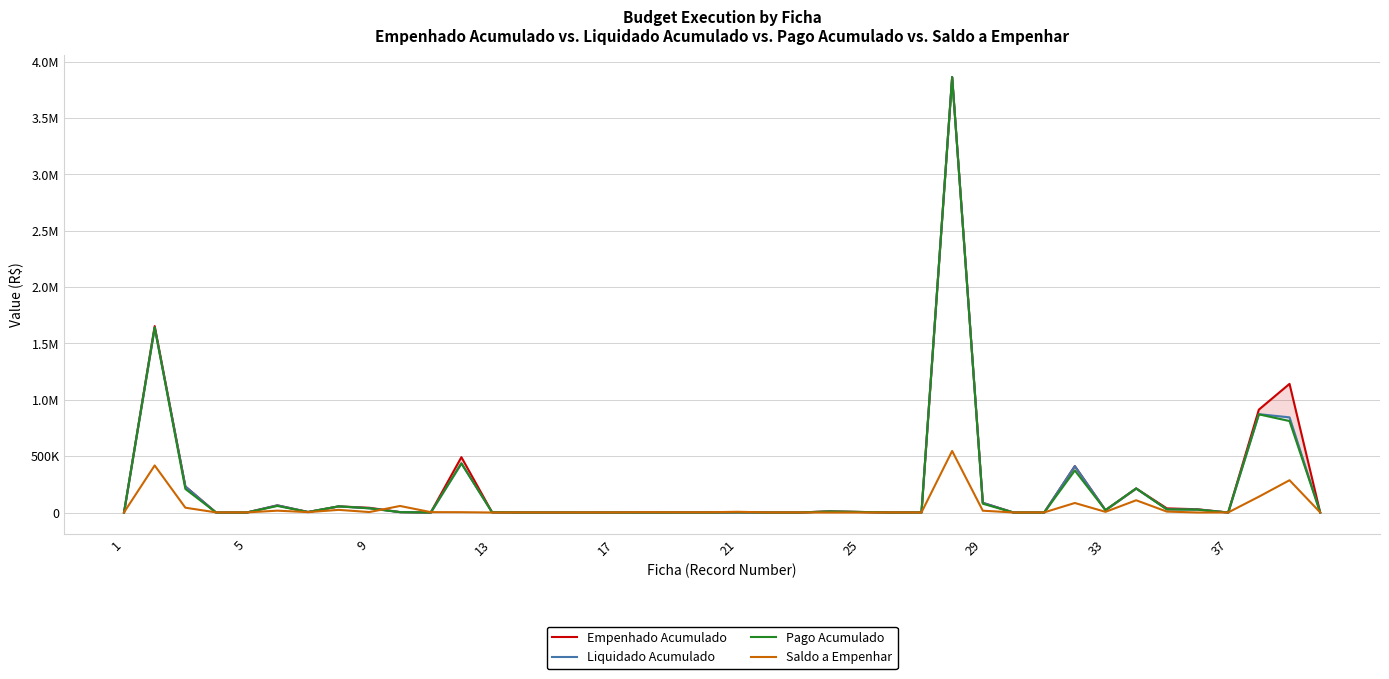

True or false: Liquidado Acumulado and Empenhado Acumulado intersect in this chart.

False